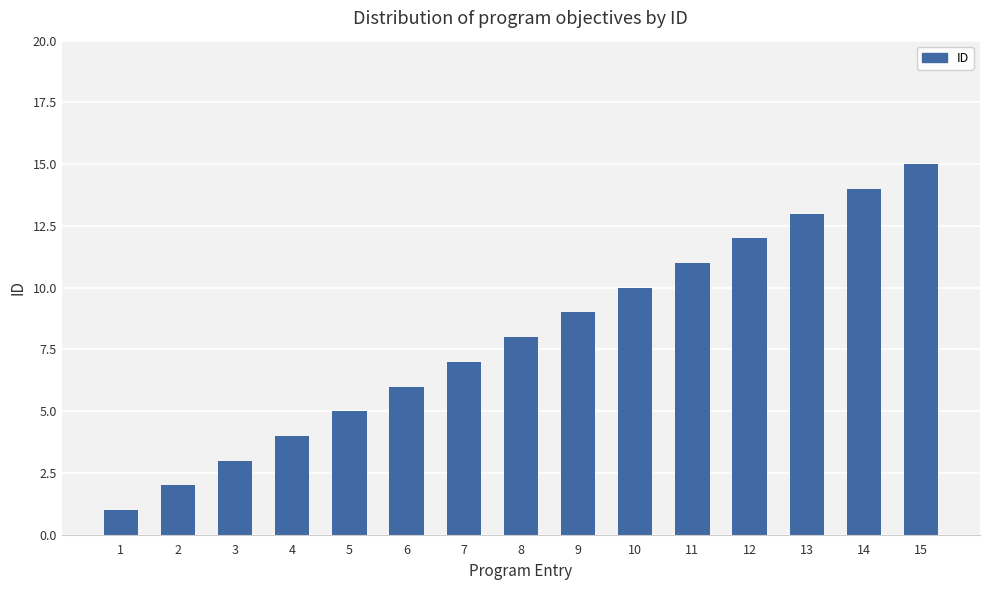

What is the ratio of the value at 5 to the value at 6?

0.8